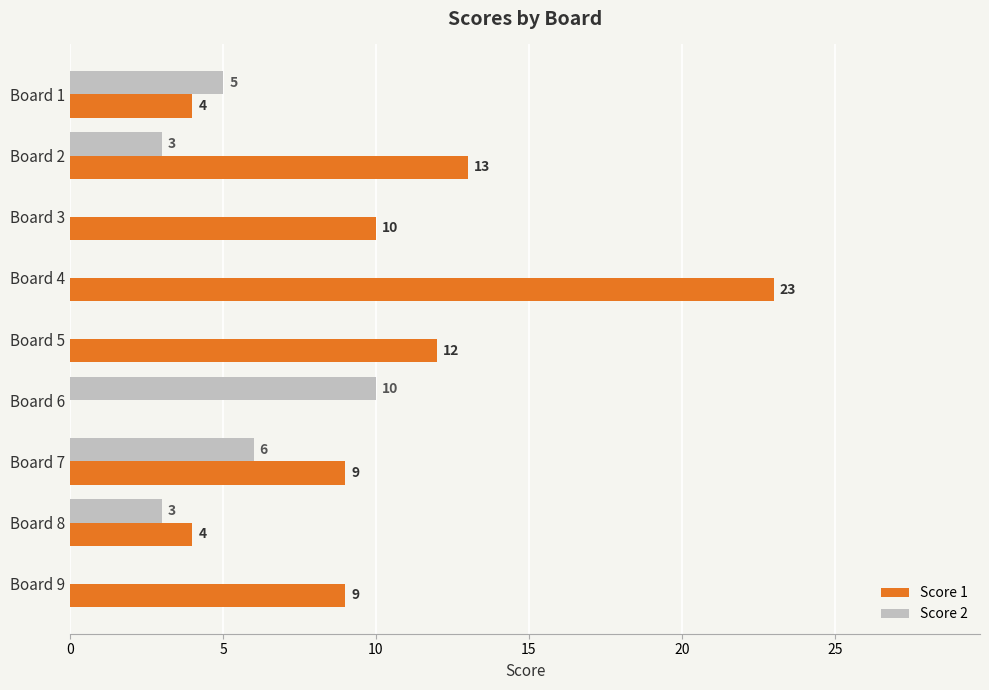

Where is Score 1 nearest to the value 11?

Board 3